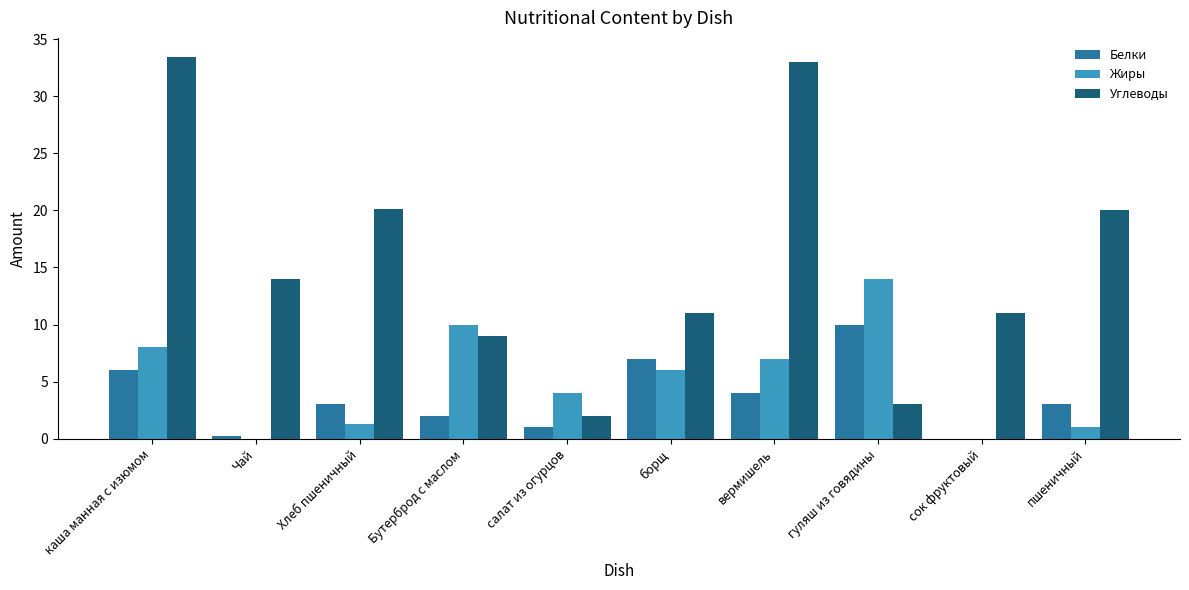

What is the maximum value for Жиры?

14.0